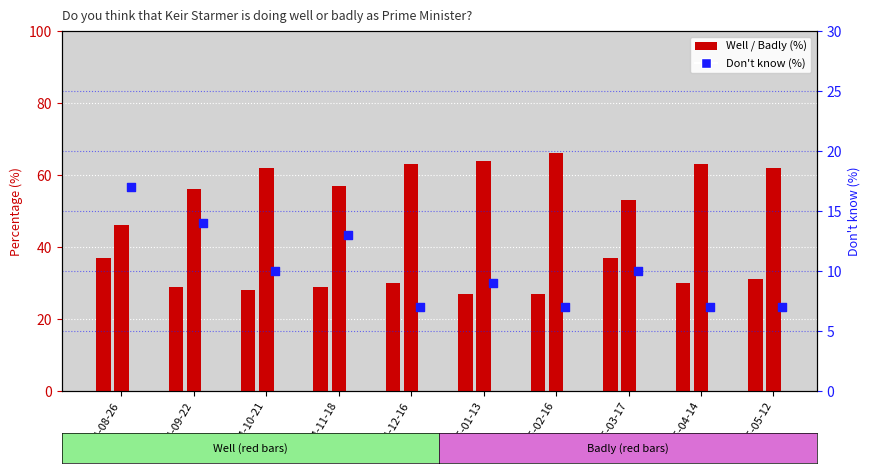

What are all the series names shown in the legend?

Well, Badly, Don't know